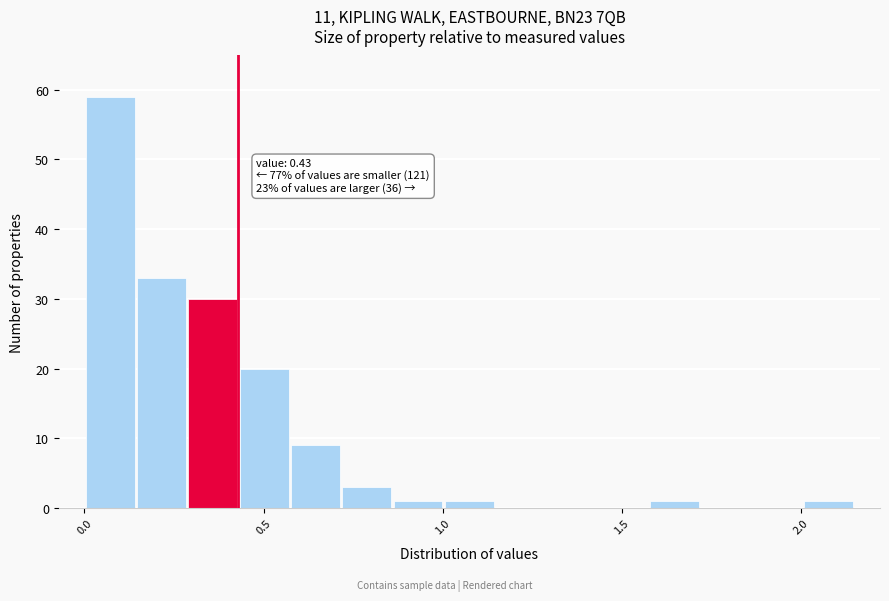

Around what value on the x-axis is the tallest bar? Give the approximate position of its centre, as read against the axis.

0.05